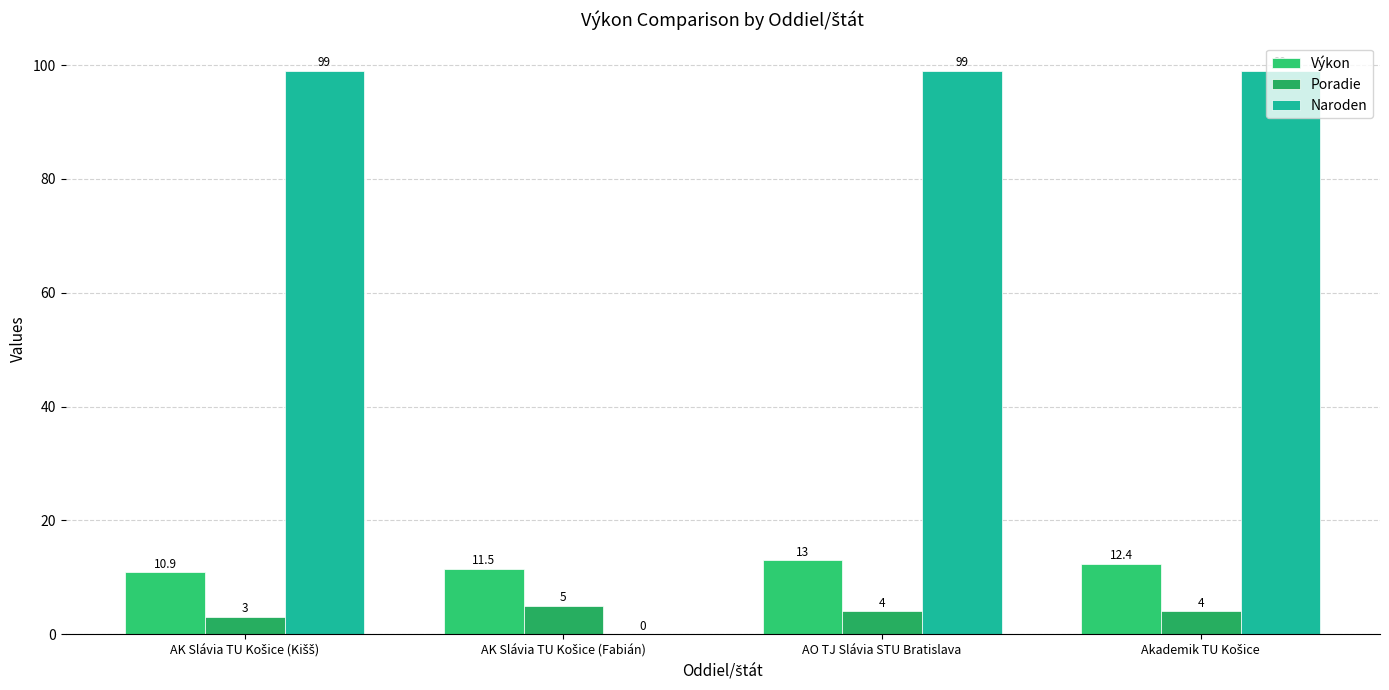

What is the label of the 2nd bar from the right?

AO TJ Slávia STU Bratislava